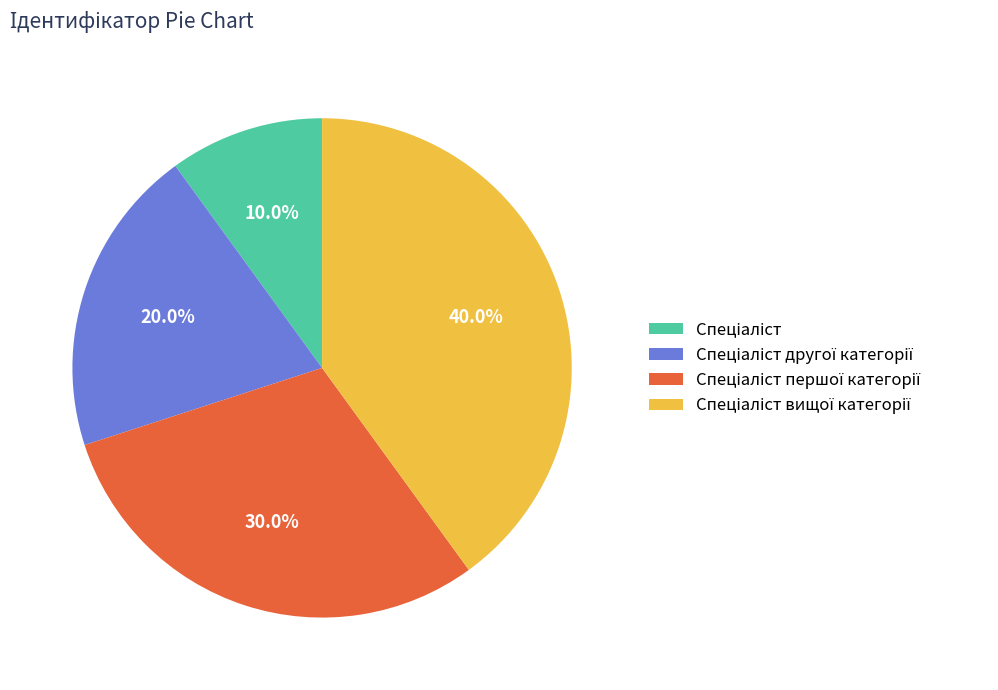

Is there any slice that represents more than half of the pie?

No